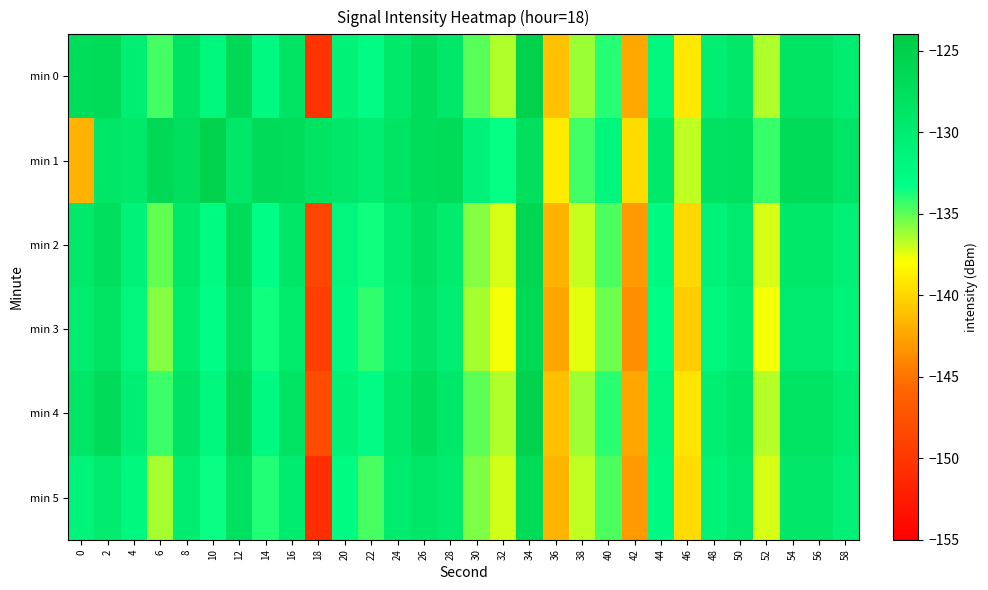

What is the total value across all series at 20?

-788.1